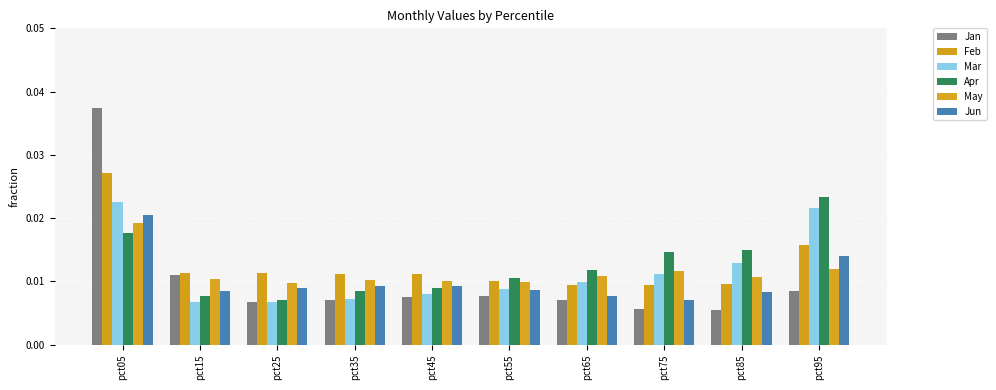

How many series are shown in this chart?

6